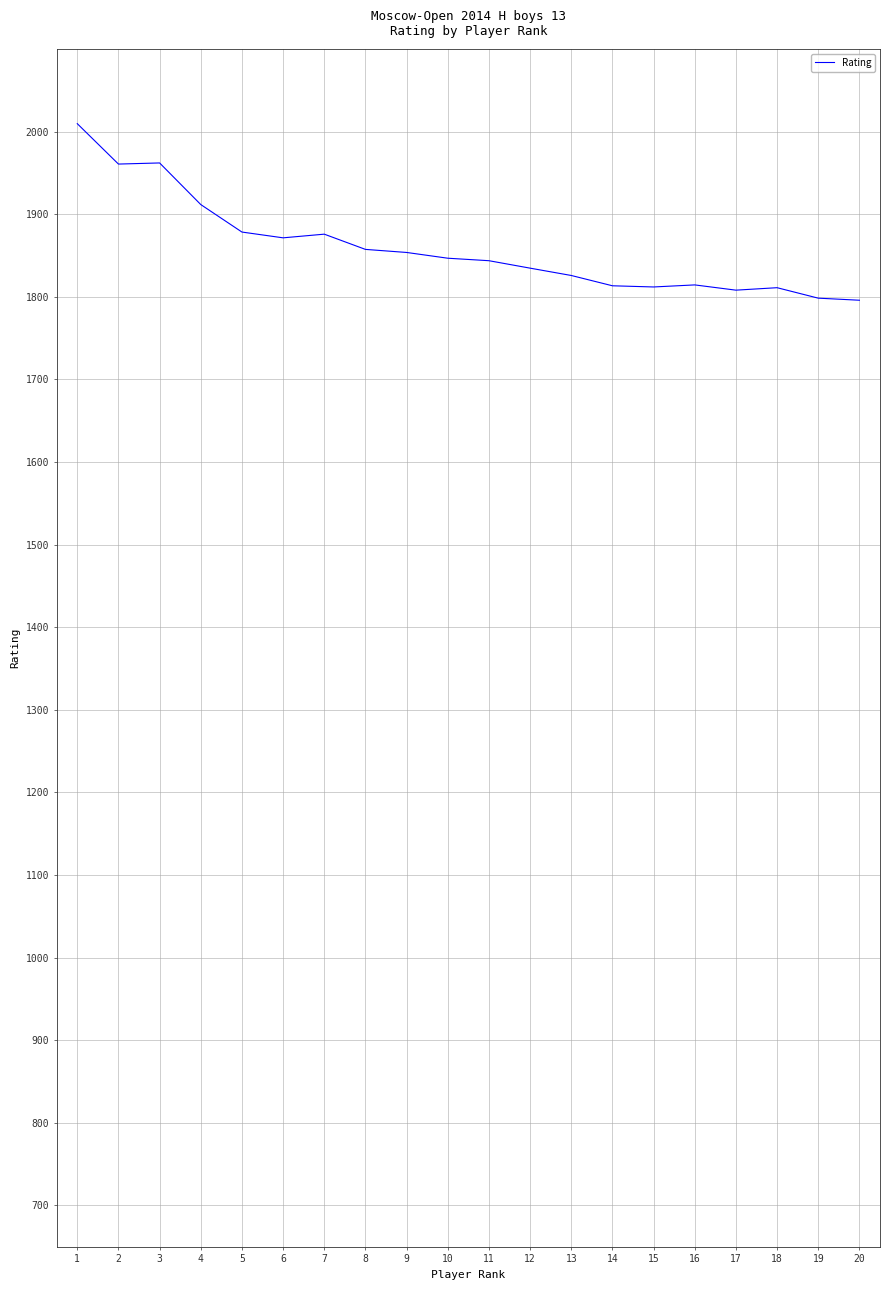

Where is the data nearest to the value 1902?

4